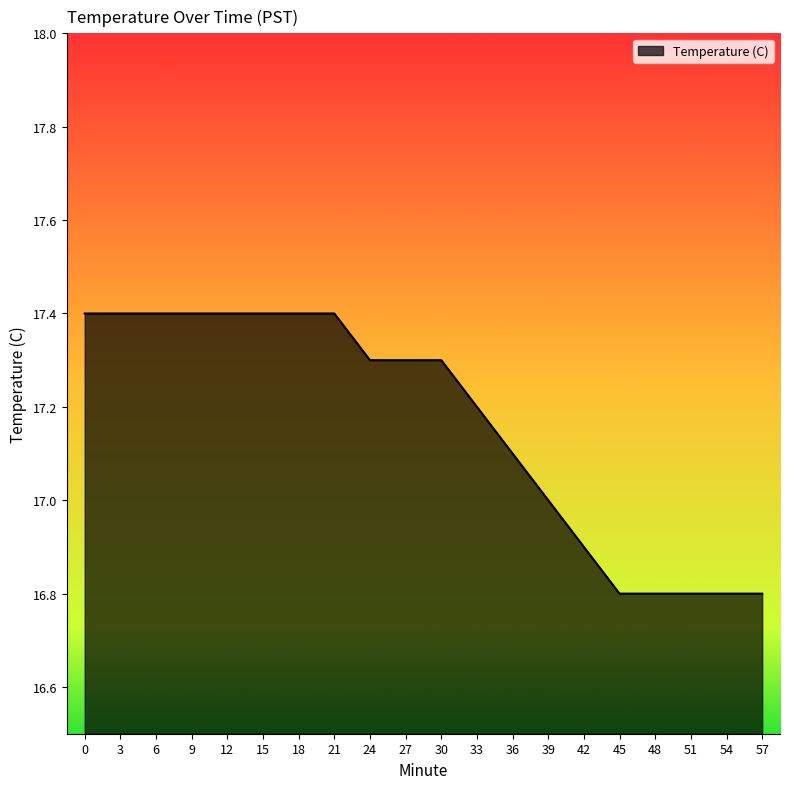

How many values are between 16 and 17?

7